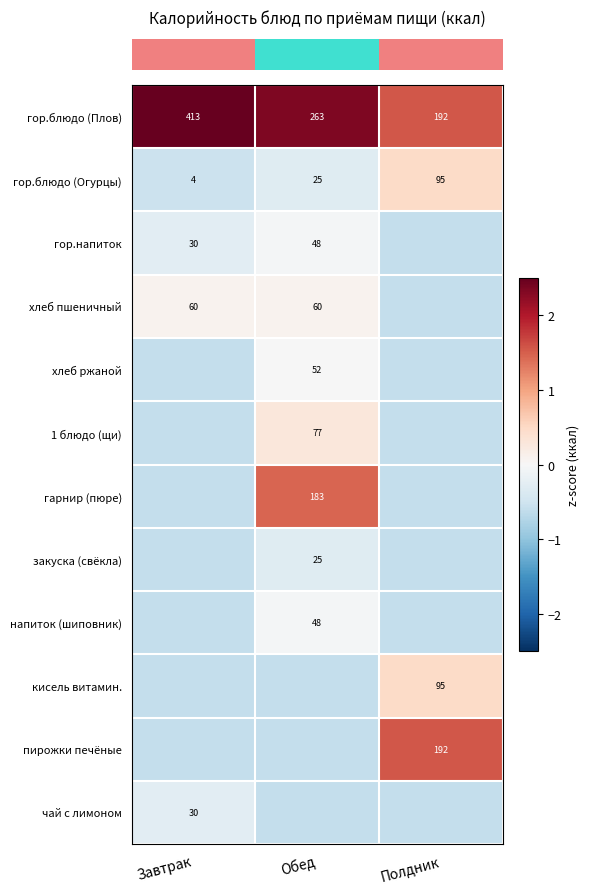

Rank the categories by row_2 value from lowest to highest.

Полдник, Завтрак, Обед